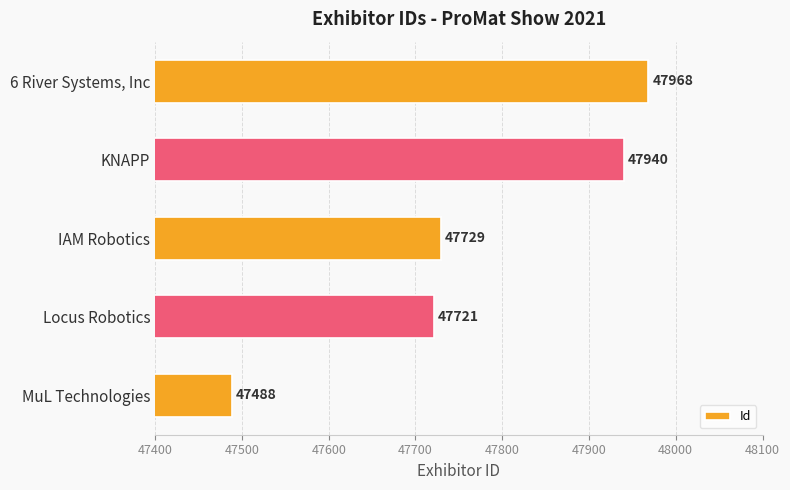

At which category does the chart reach its peak across all series?

6 River Systems, Inc